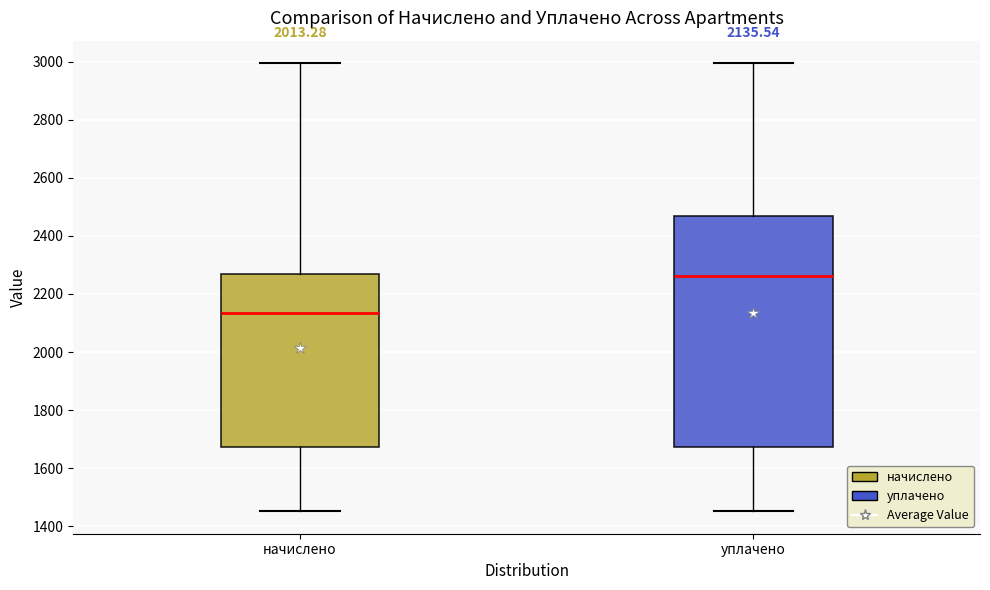

Which box has the highest median line?

уплачено